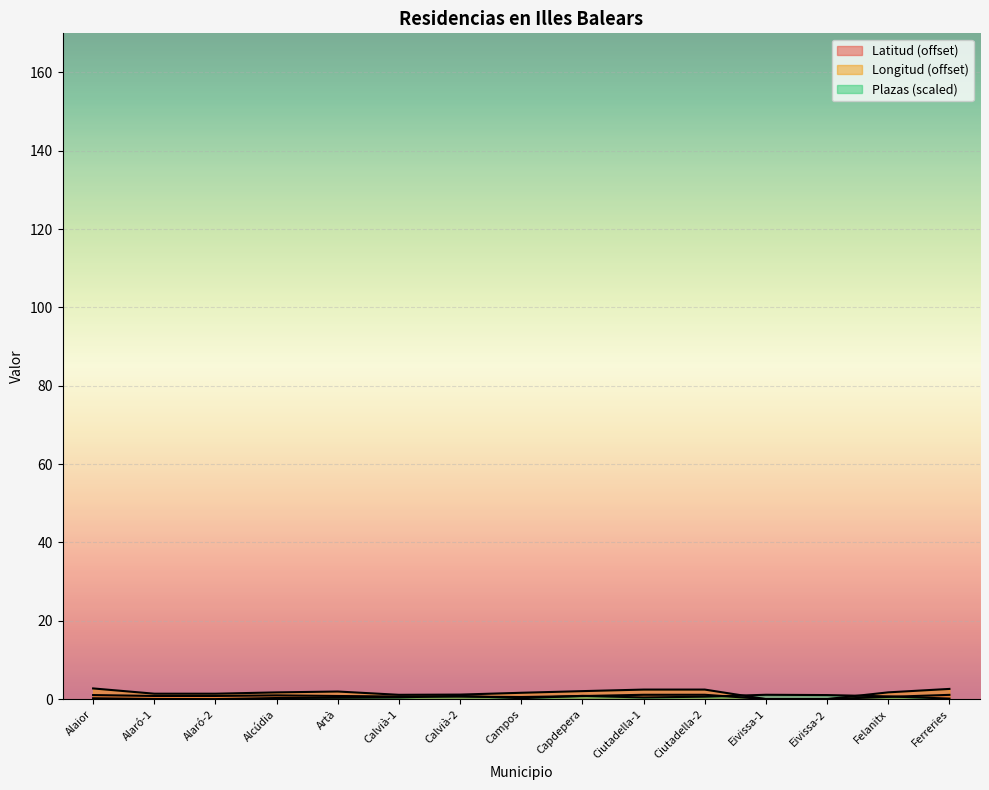

True or false: Longitud has more than 2 points higher than both neighbors.

False